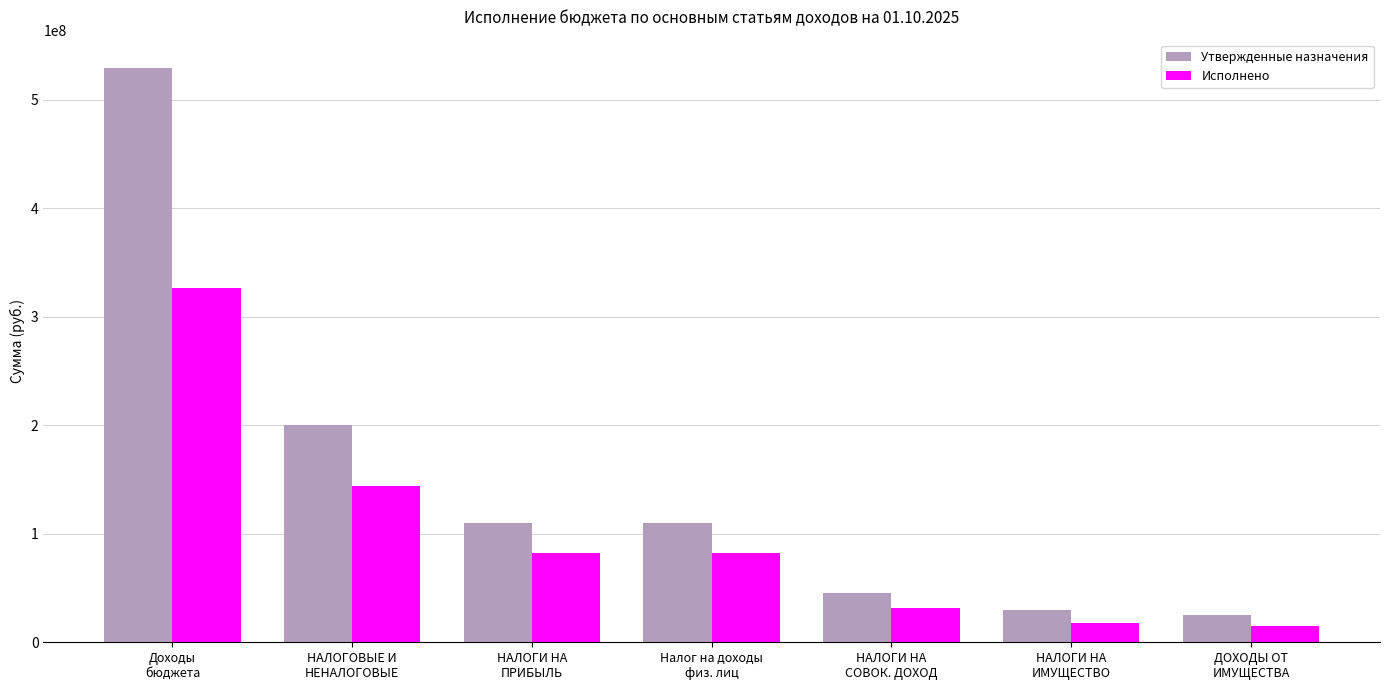

How many data points does each series have?

7